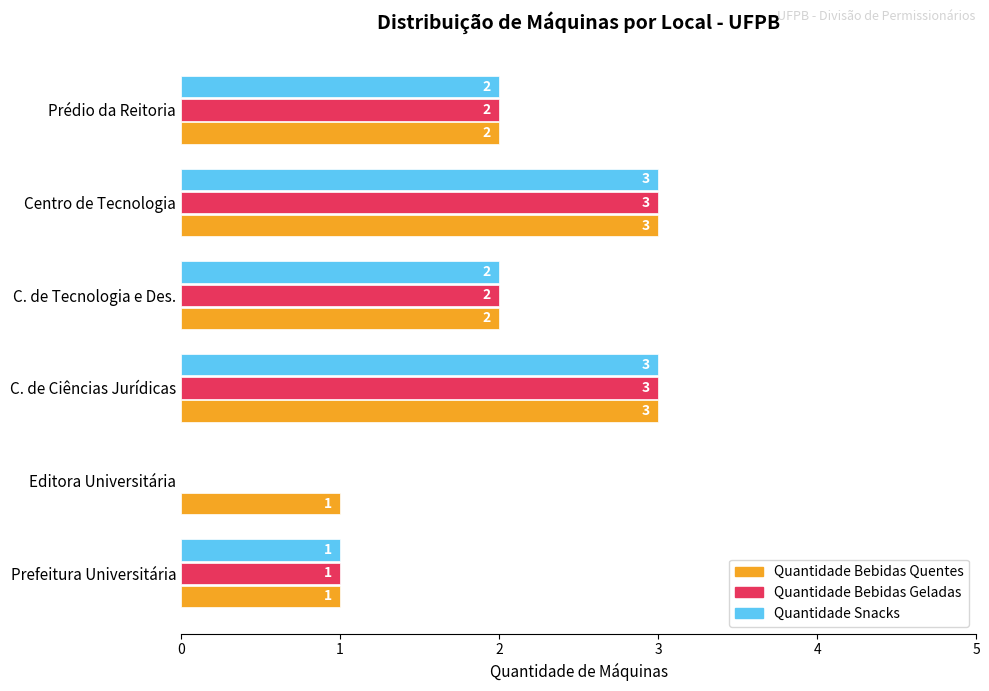

How many categories are shown in the chart?

6